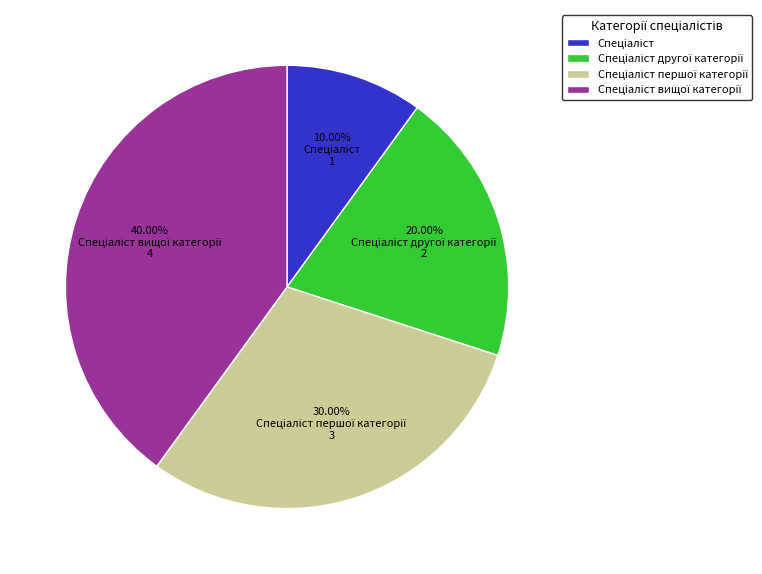

Does any single category account for the majority?

No